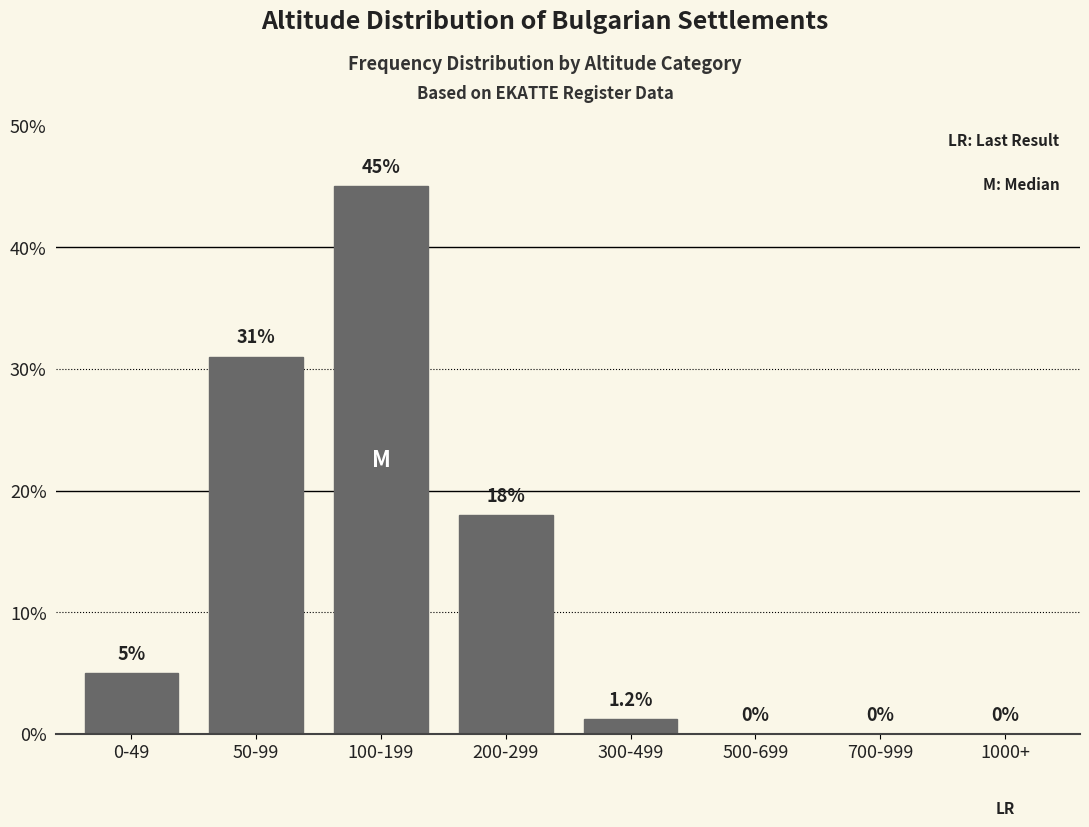

Reading left to right, transcribe all the data shown in this chart.

0-49=5.0	50-99=31.0	100-199=45.0	200-299=18.0	300-499=1.2	500-699=0.0	700-999=0.0	1000+=0.0